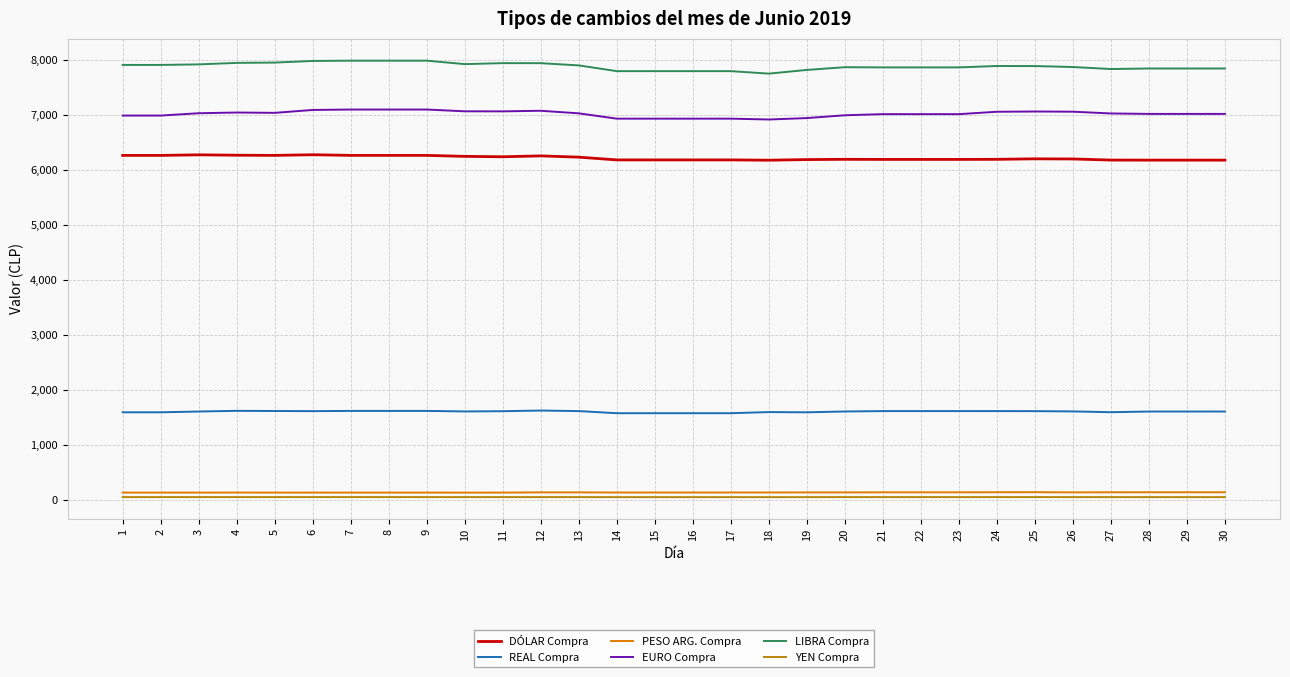

Is the value of LIBRA Compra at 8 greater than the value of EURO Compra at 28?

Yes